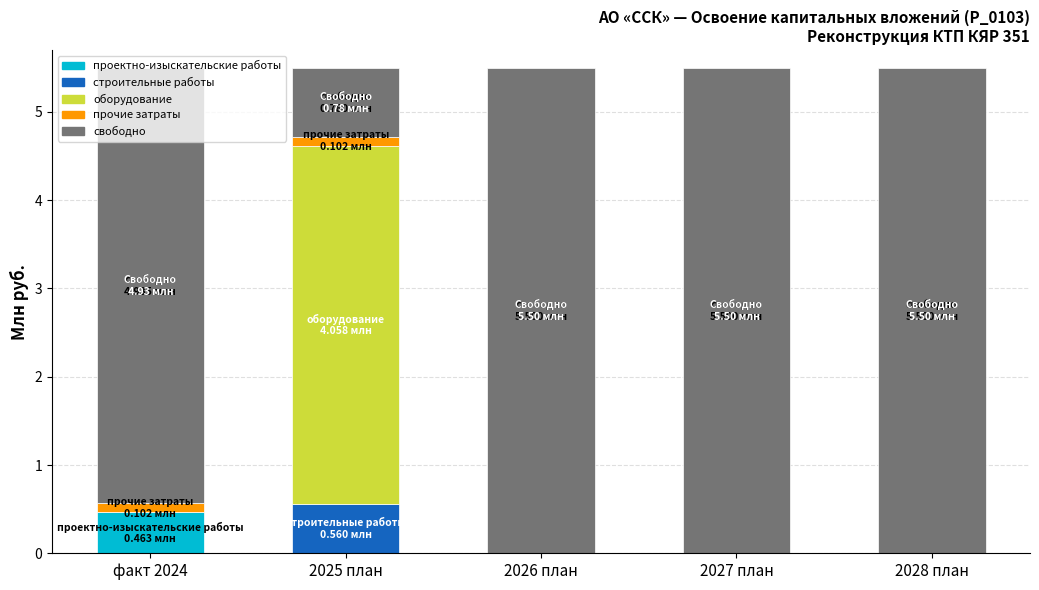

How many проектно-изыскательские работы values are between 0 and 1?

5